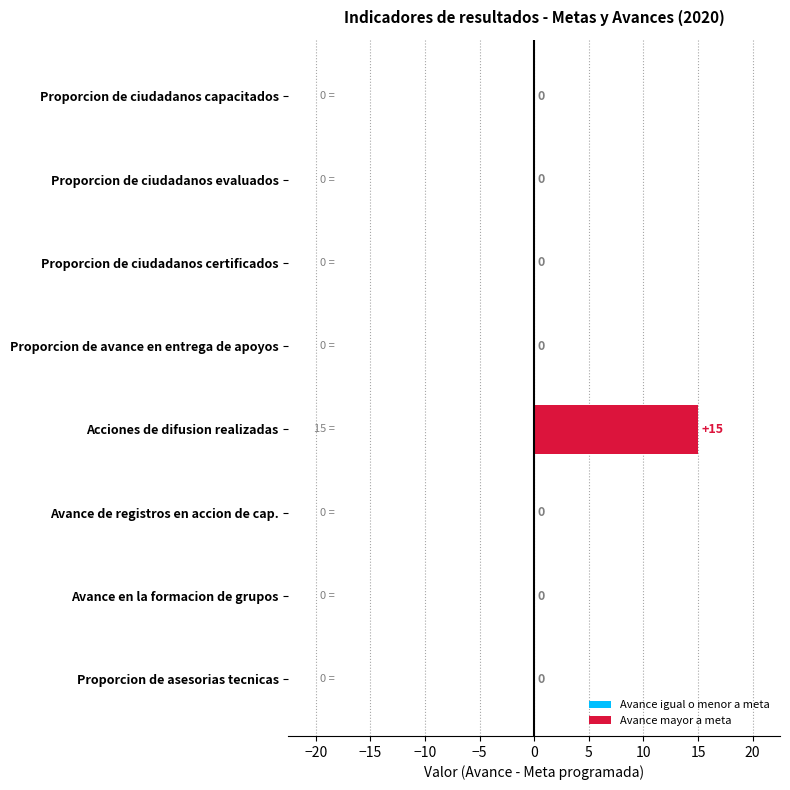

True or false: the data shows 0 at Proporcion de asesorias tecnicas.

True